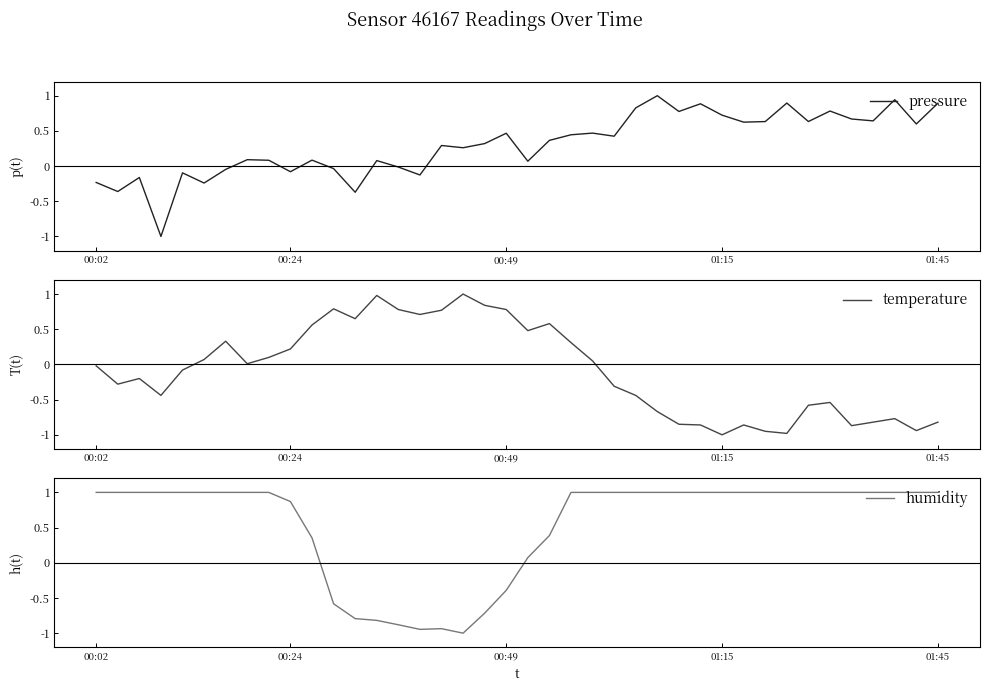

How many distinct data groups are displayed?

3